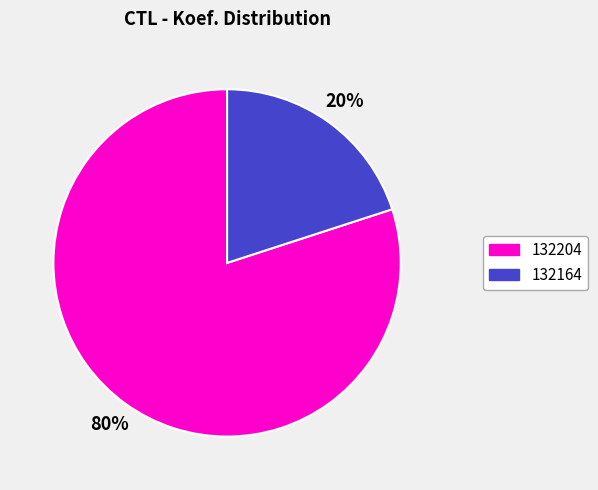

What is the majority slice?

132204